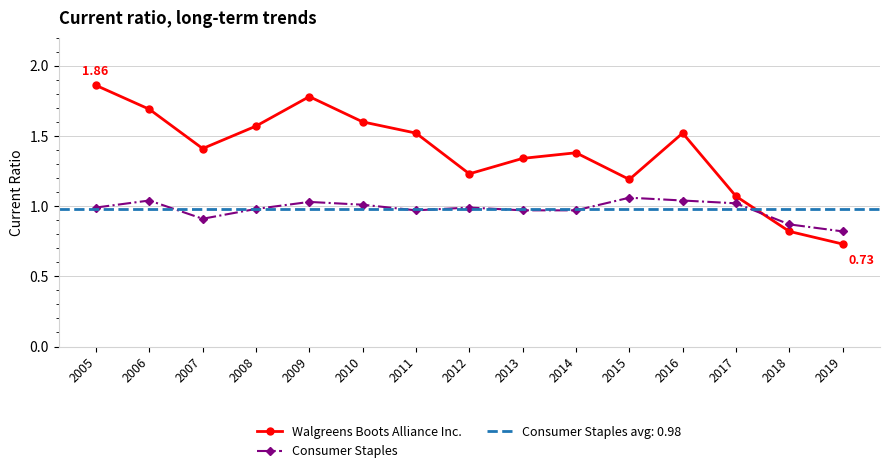

The value of Consumer Staples at 2014 is 1.0. True or false?

True